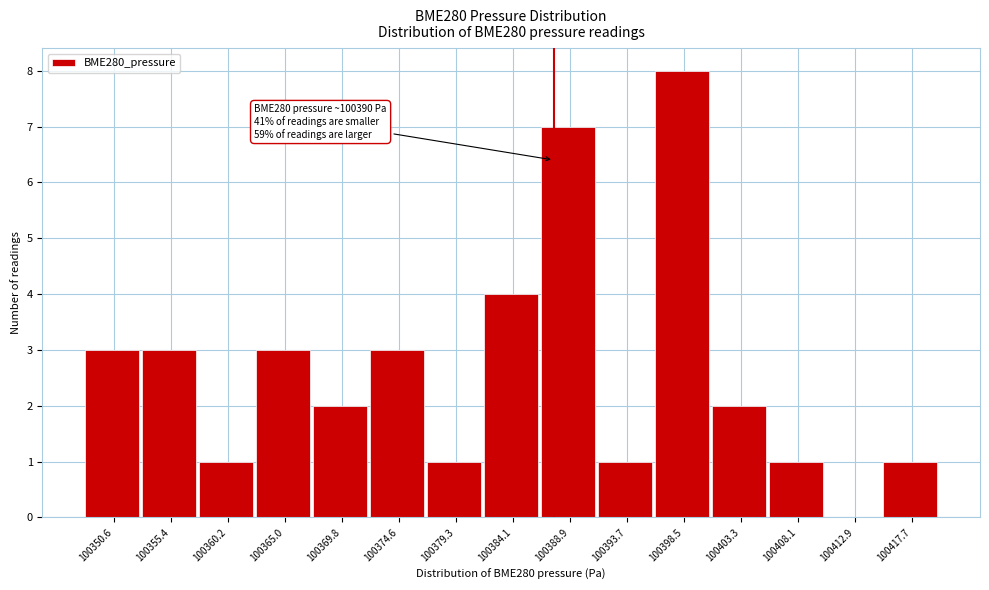

Reading left to right, list all the values displayed in this chart.

100350.6=3	100355.4=3	100360.2=1	100365.0=3	100369.8=2	100374.6=3	100379.3=1	100384.1=4	100388.9=7	100393.7=1	100398.5=8	100403.3=2	100408.1=1	100412.9=0	100417.7=1